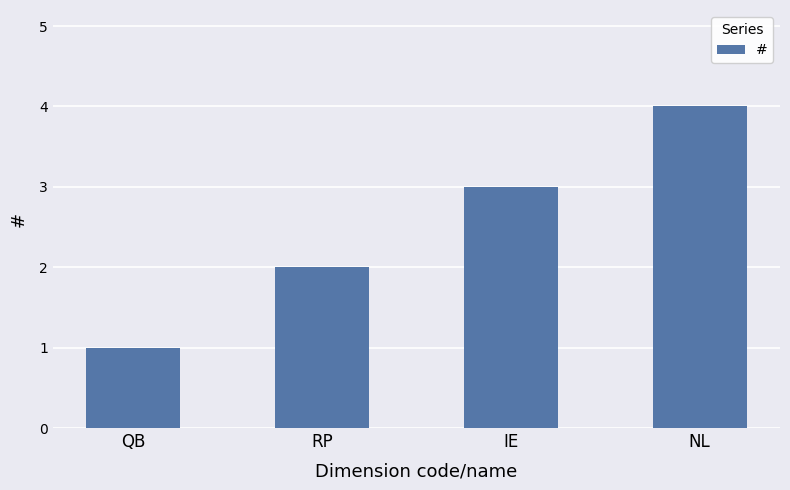

What is the maximum value shown in the chart?

4